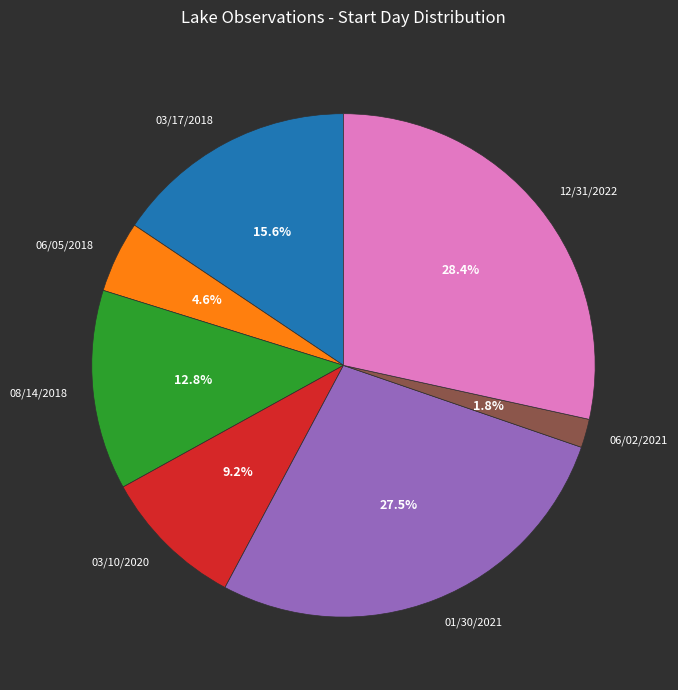

To the nearest percent, what percentage of the pie is 03/10/2020?

9%